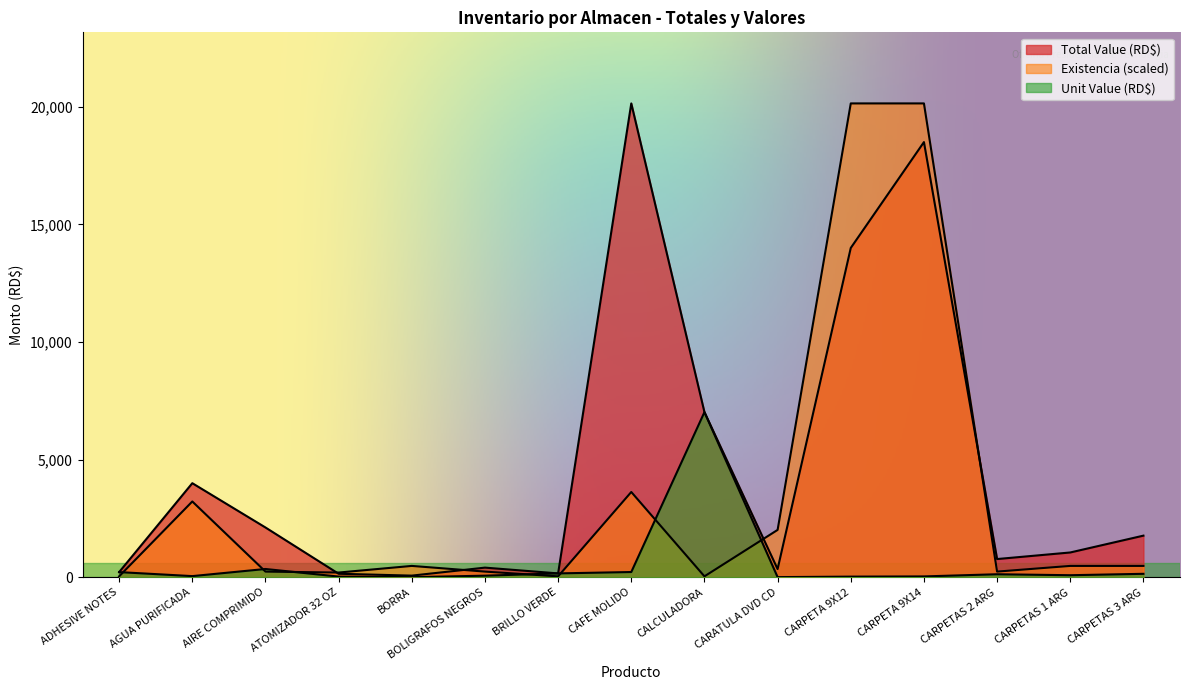

How many data points does each series have?

15